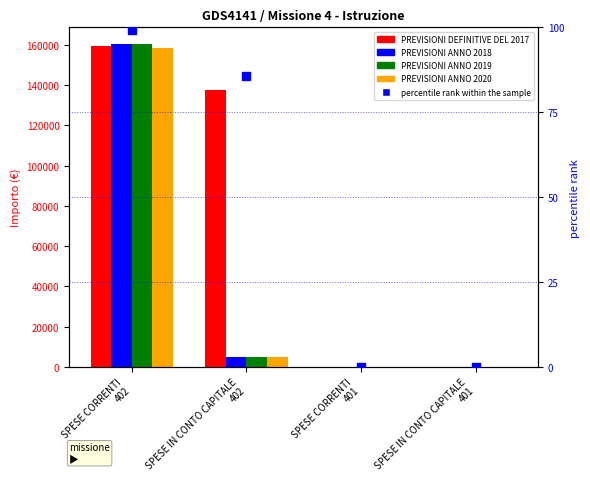

Which series contains the lowest Y value?

PREVISIONI DEFINITIVE DEL 2017